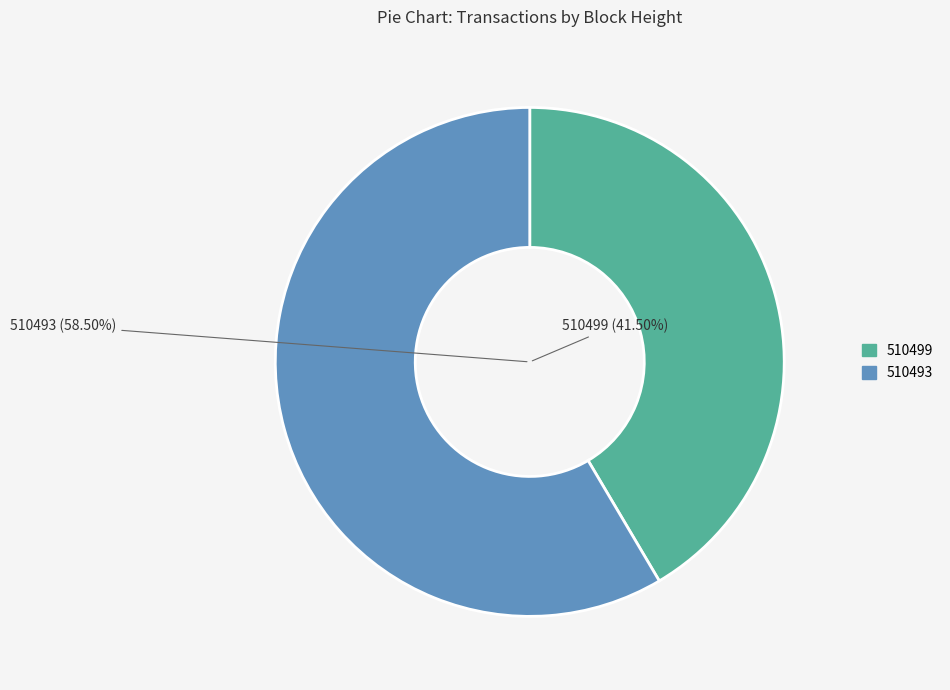

What percentage is the 510493 slice, to the nearest percent?

59%